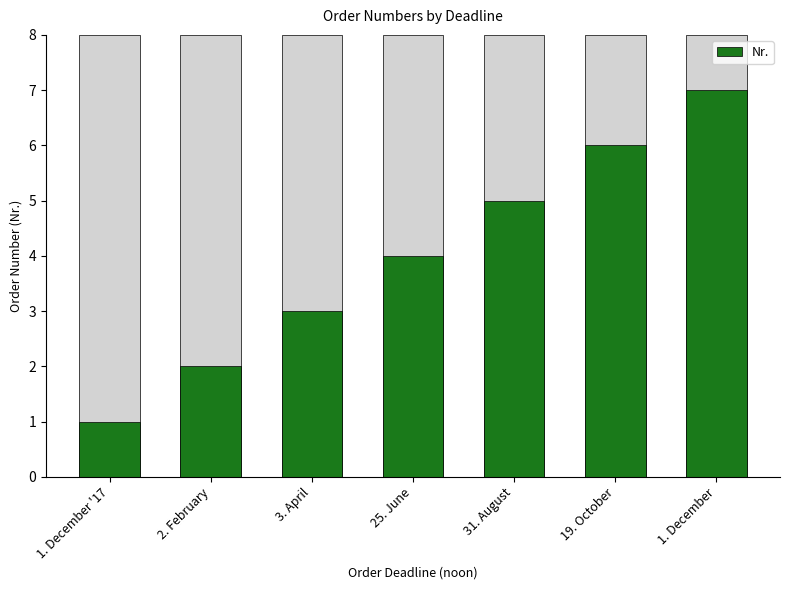

What is the value of the 4th bar from the left?

4